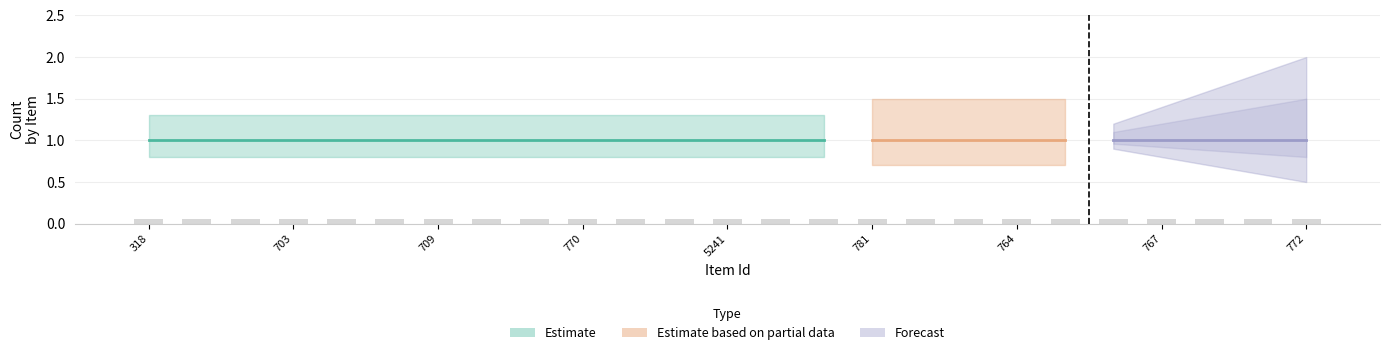

Reading left to right, list all the values displayed in this chart.

public: 1	1	1	1	1	1	1	1	1	1	1	1	1	1	1	1	1	1	1	1	1	1	1	1	1
featured: 0	0	0	0	0	0	0	0	0	0	0	0	0	0	0	0	0	0	0	0	0	0	0	0	0